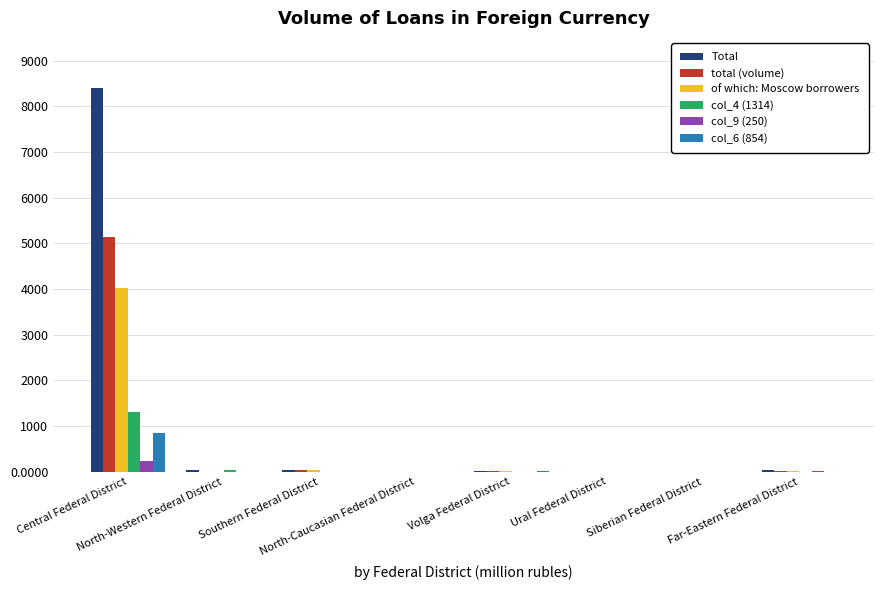

What is the maximum value shown in the chart?

8396